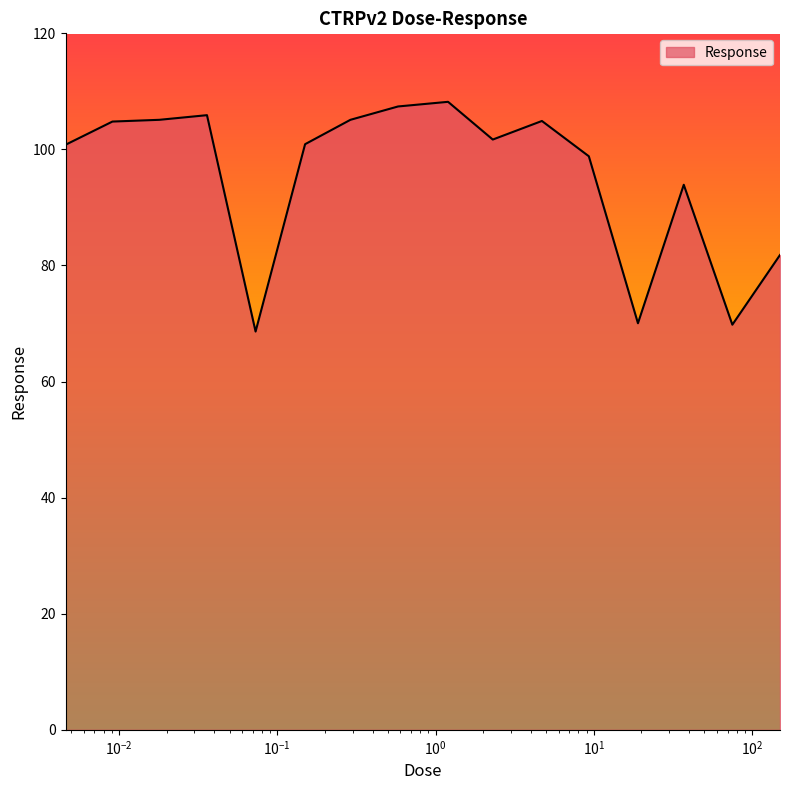

What is the minimum value shown in the chart?

68.6